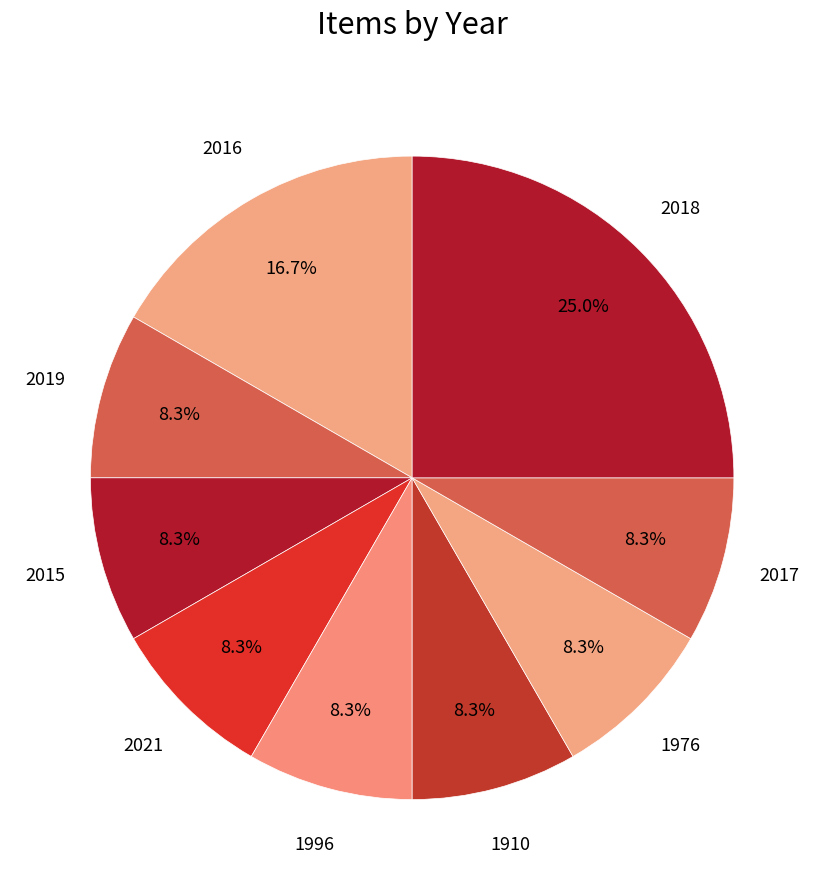

Count the number of slices in the pie.

9